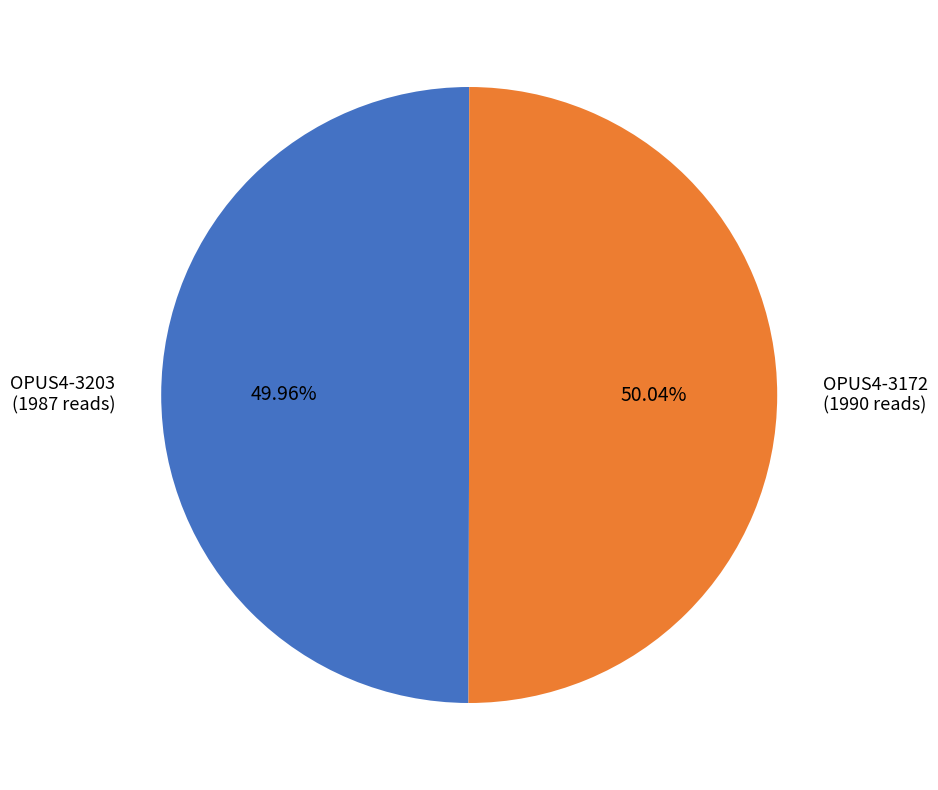

True or false: OPUS4-3203 accounts for 36% of the total.

False